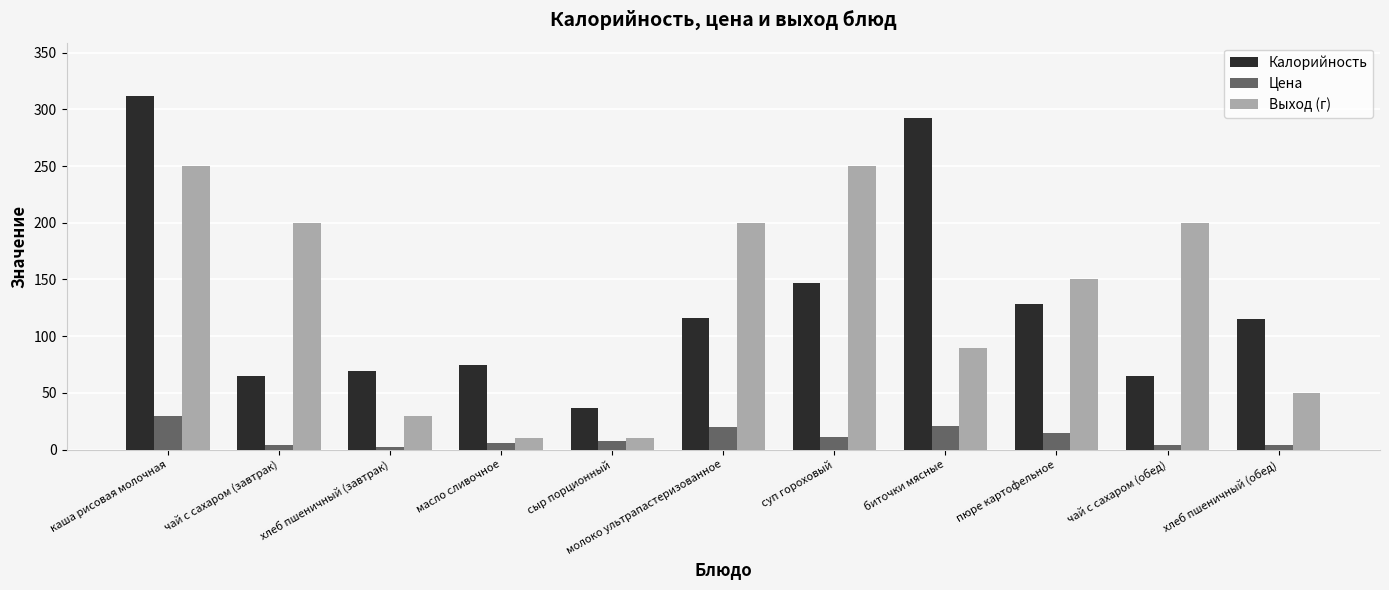

What is the difference between the maximum and minimum values in the Выход (г) series?

240.0